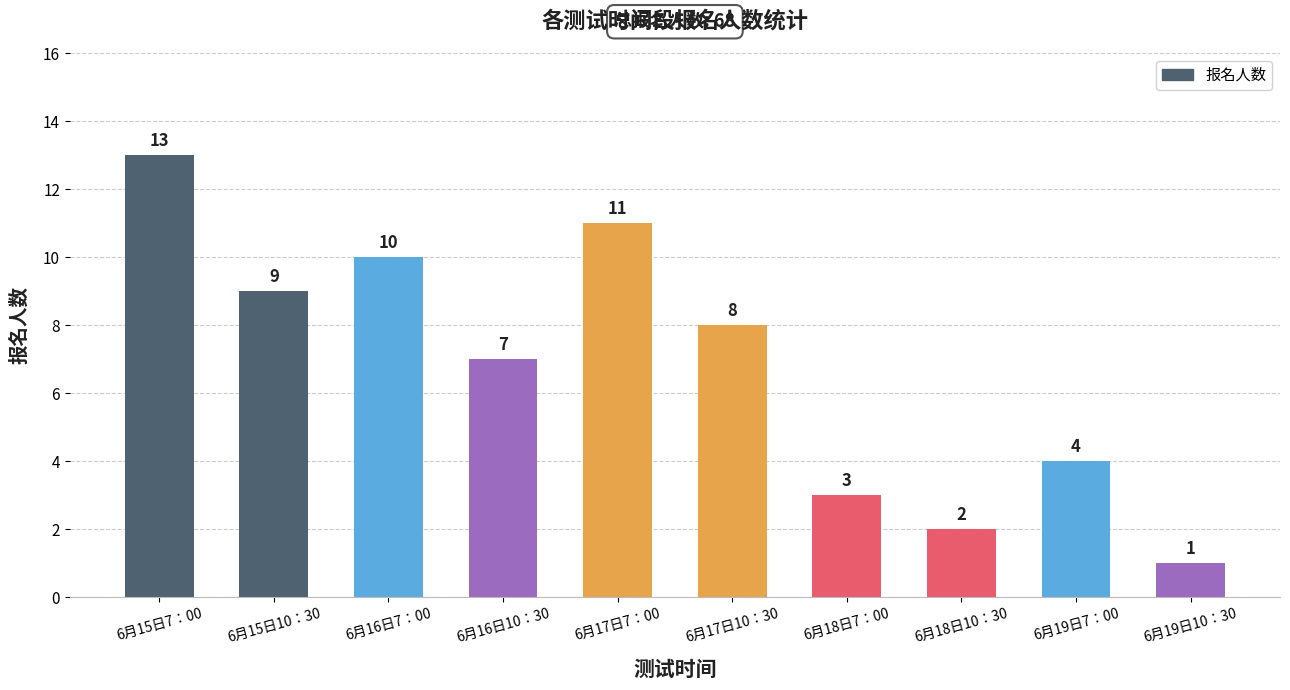

List the labels in order of value, largest first.

6月15日7：00, 6月17日7：00, 6月16日7：00, 6月15日10：30, 6月17日10：30, 6月16日10：30, 6月19日7：00, 6月18日7：00, 6月18日10：30, 6月19日10：30